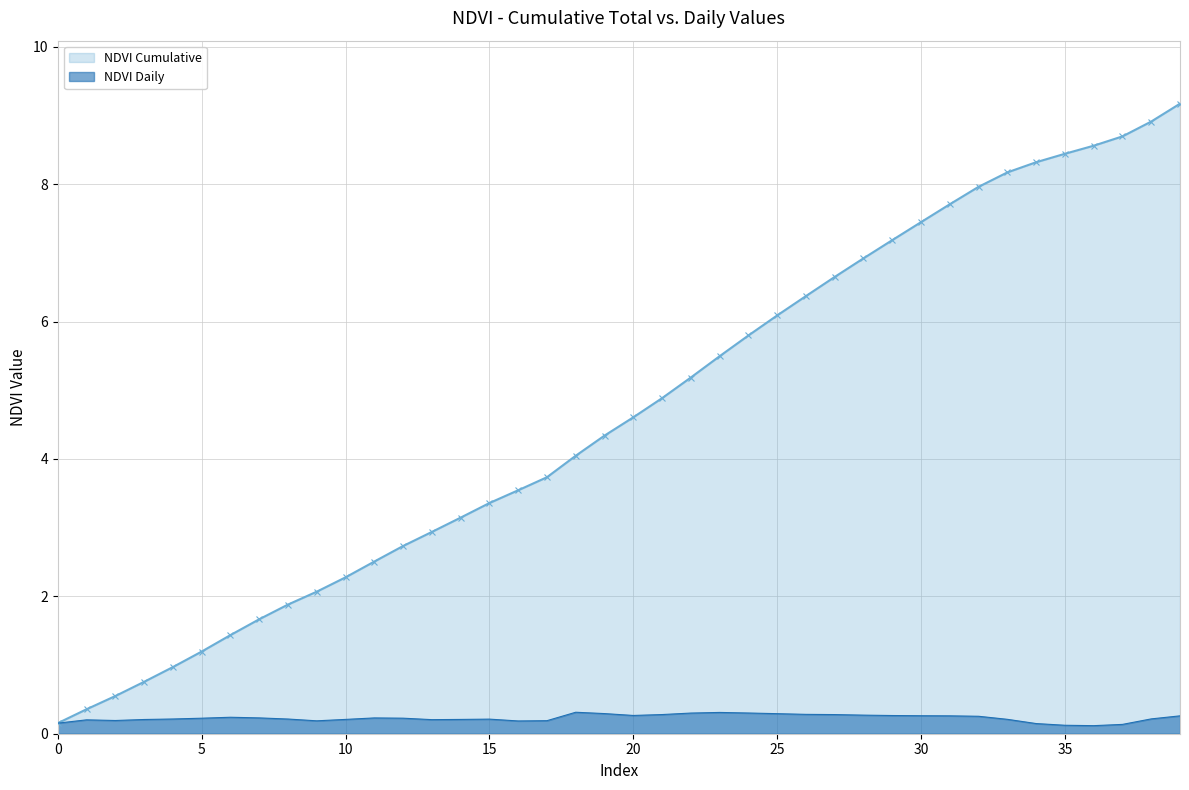

What is the difference between the second highest and minimum values in the NDVI Cumulative series?

8.8